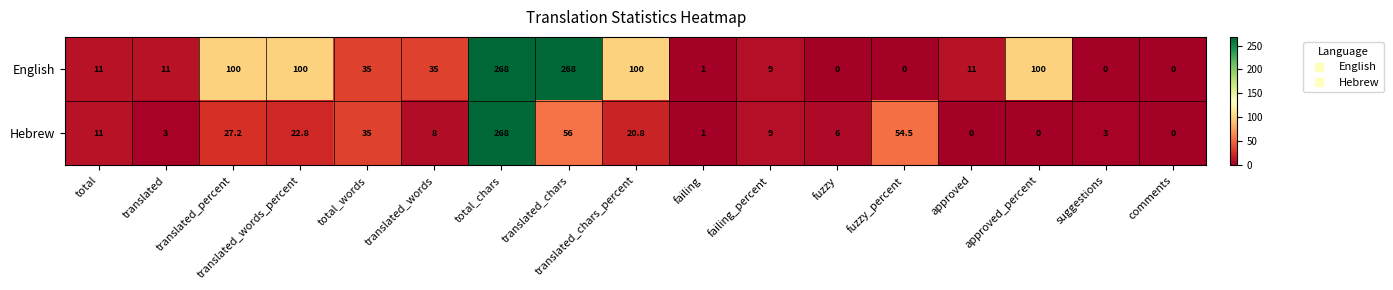

What is the total value across all series at suggestions?

3.0